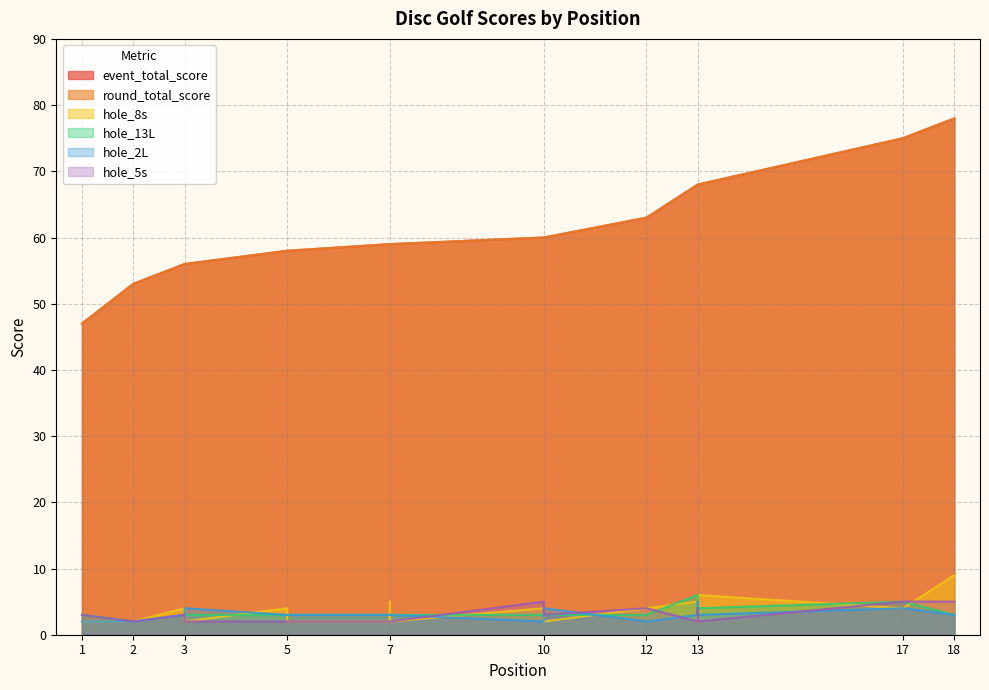

What is the difference between the highest and lowest values at 1?

45